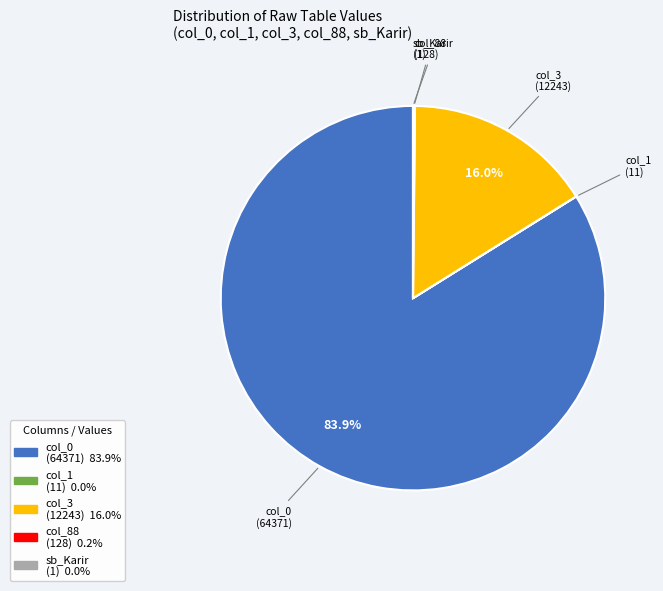

To the nearest percent, what is the average slice percentage?

20%